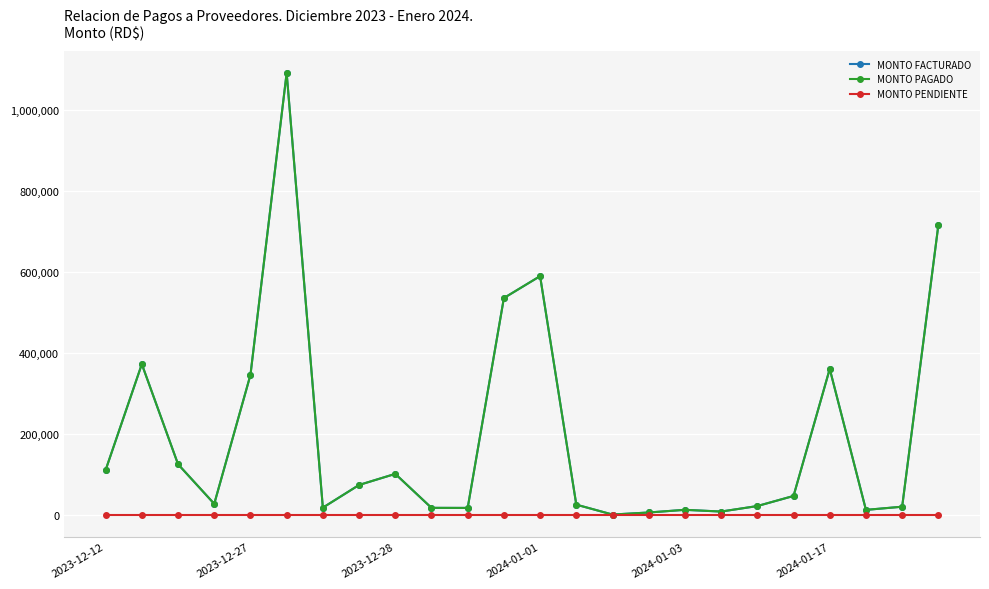

Does the chart have visible grid lines?

Yes